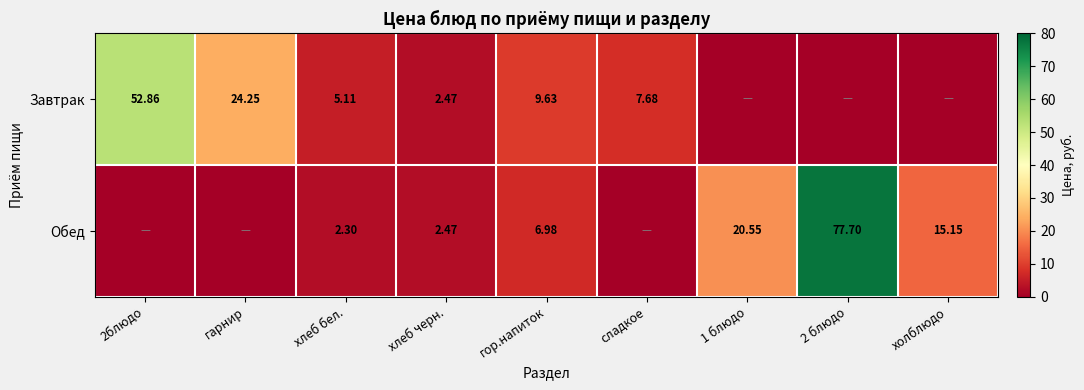

Is the value of Завтрак at сладкое greater than the value of Обед at хлеб черн.?

Yes